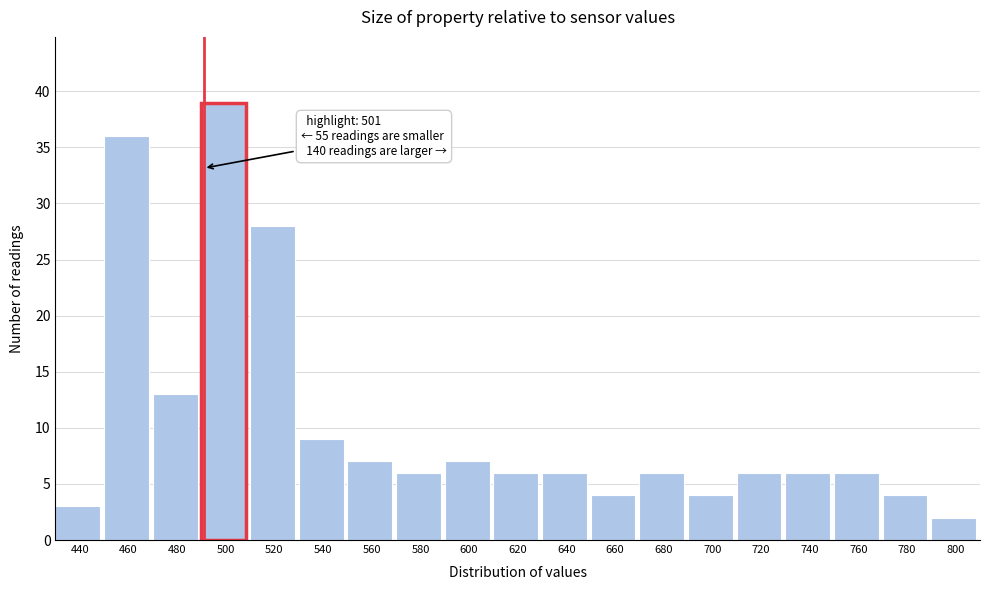

Reading left to right, list all the values displayed in this chart.

3	36	13	39	28	9	7	6	7	6	6	4	6	4	6	6	6	4	2